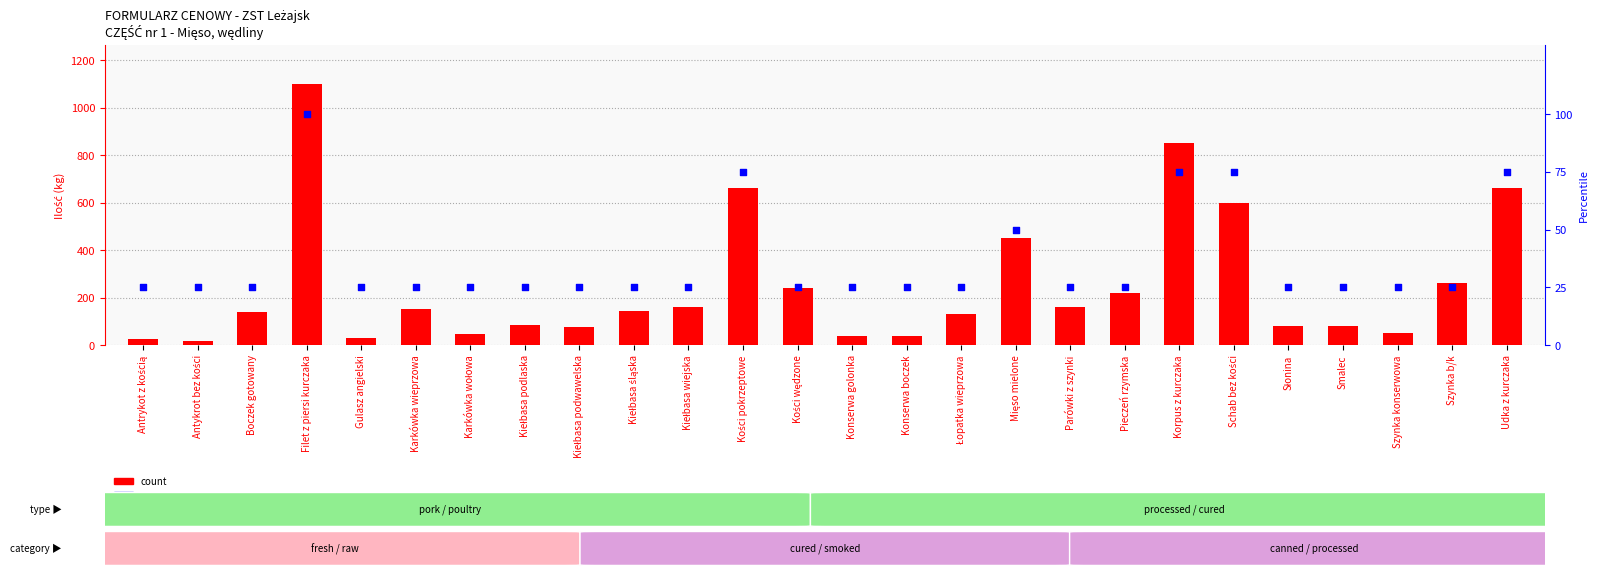

Is the value of percentile rank within the sample at Konserwa golonka greater than the value of count at Korpus z kurczaka?

No